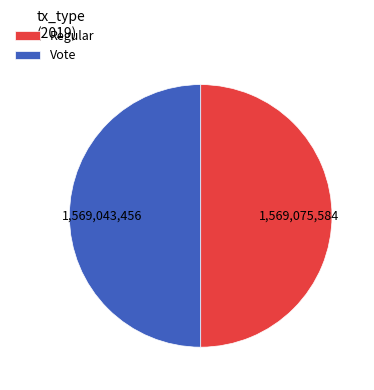

What is the ratio of the value at Vote to the value at Regular?

1.0